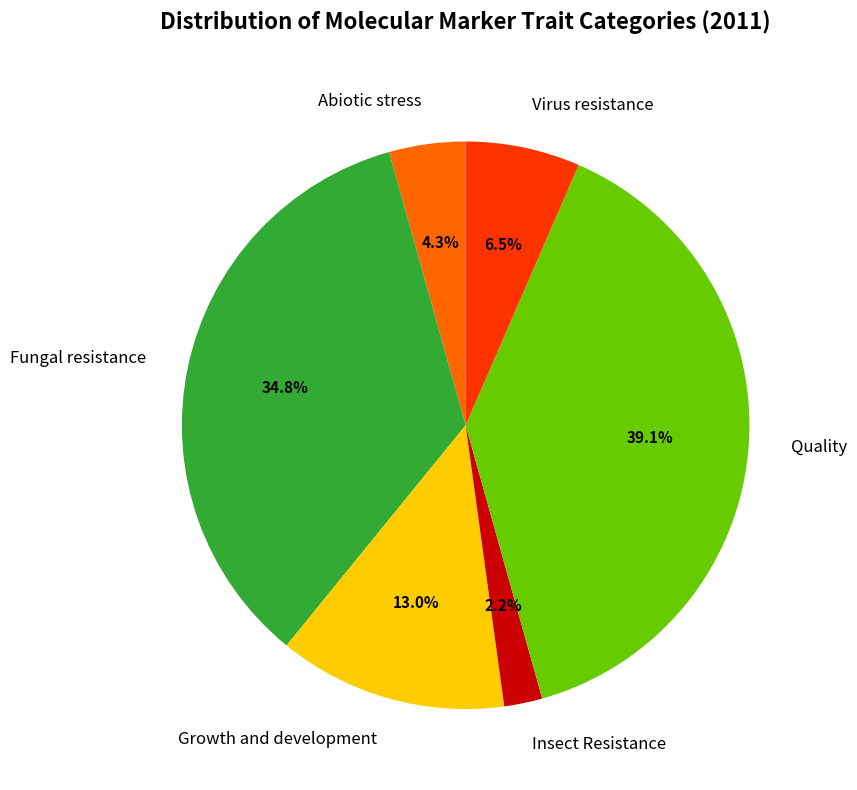

To the nearest percent, what percentage of the pie is Abiotic stress?

4%